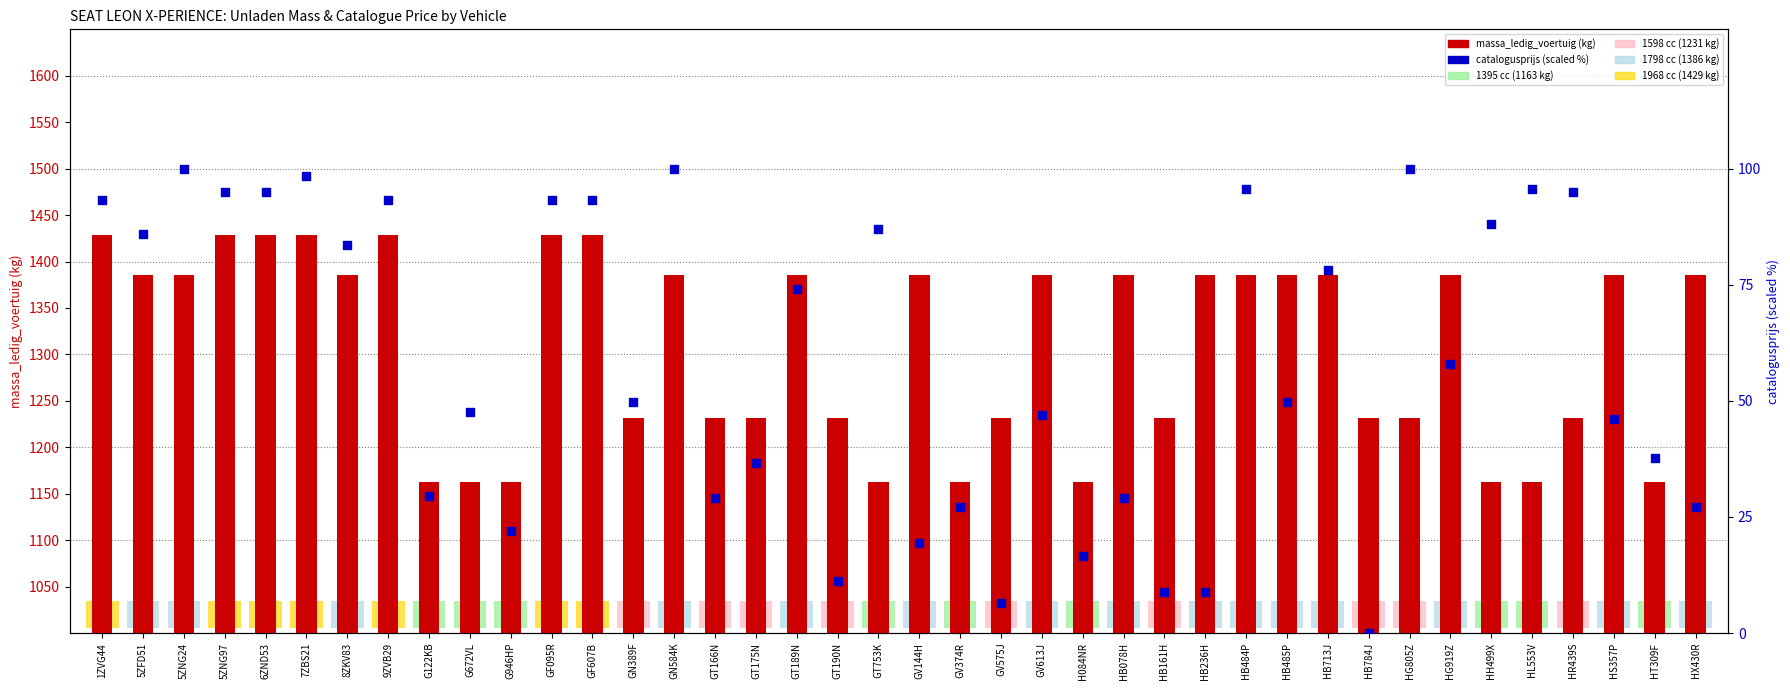

Which series contains the lowest Y value?

catalogusprijs (scaled)